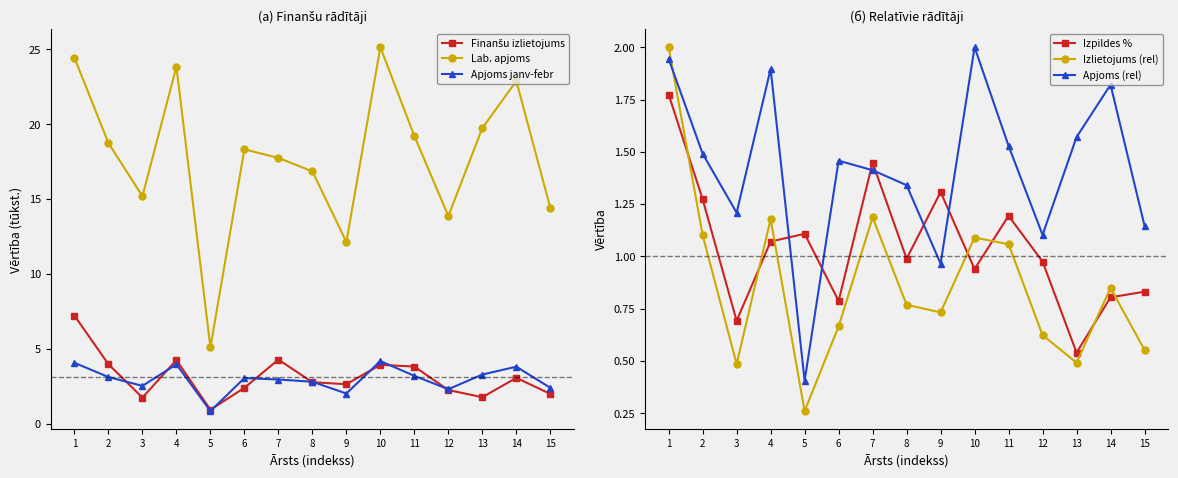

List the labels in order of Izpildes % value, largest first.

1, 7, 9, 2, 11, 5, 4, 8, 12, 10, 15, 14, 6, 3, 13